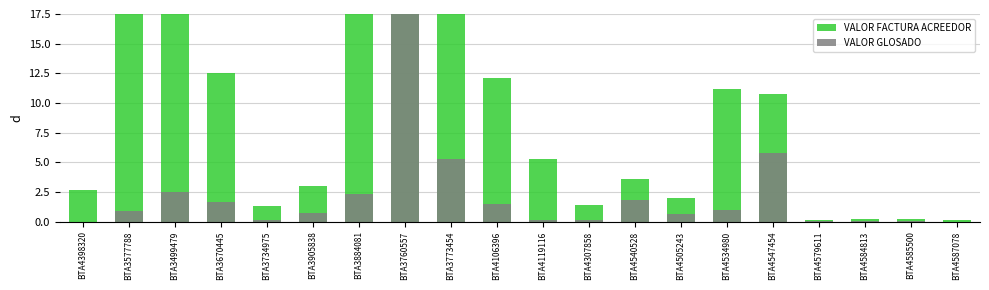

At which category does the chart reach its peak across all series?

BTA3499479